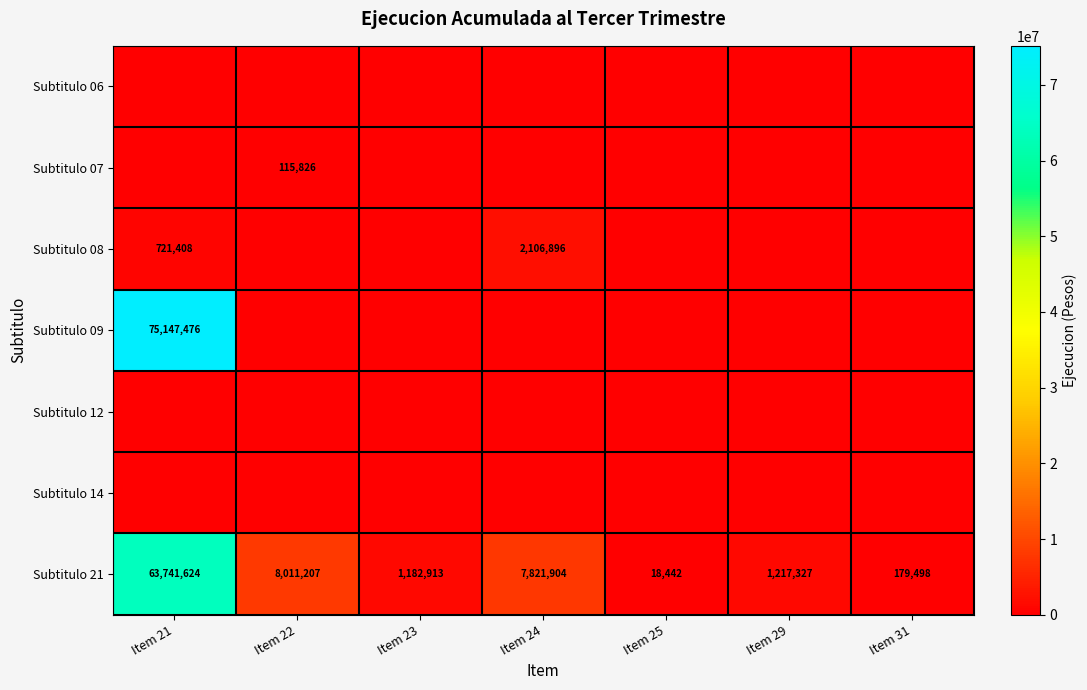

What is the maximum value shown in the chart?

75147476